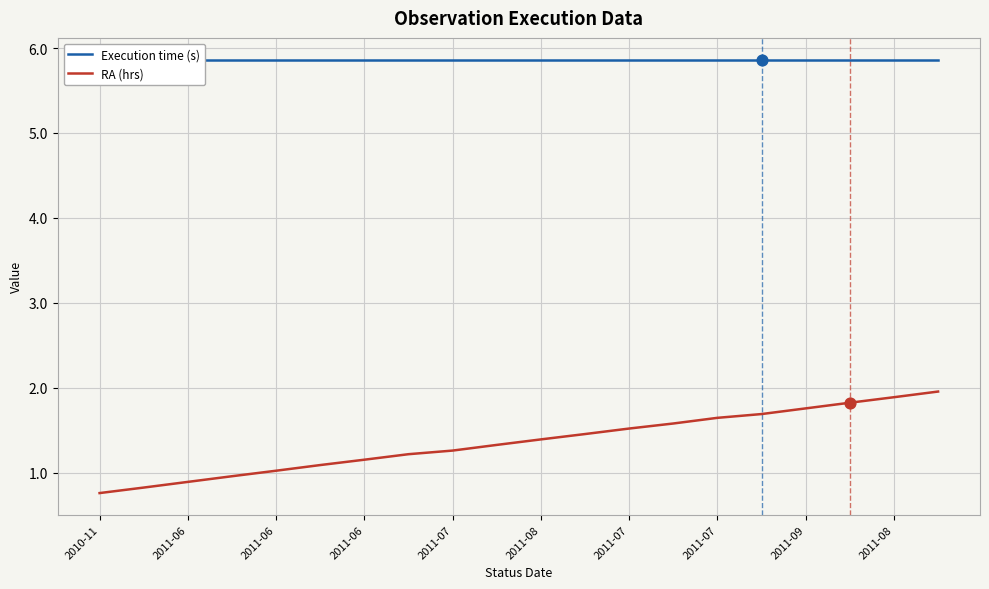

Is the value of RA (hrs) at 13 greater than the value of Execution time (s) at 2010-11?

No